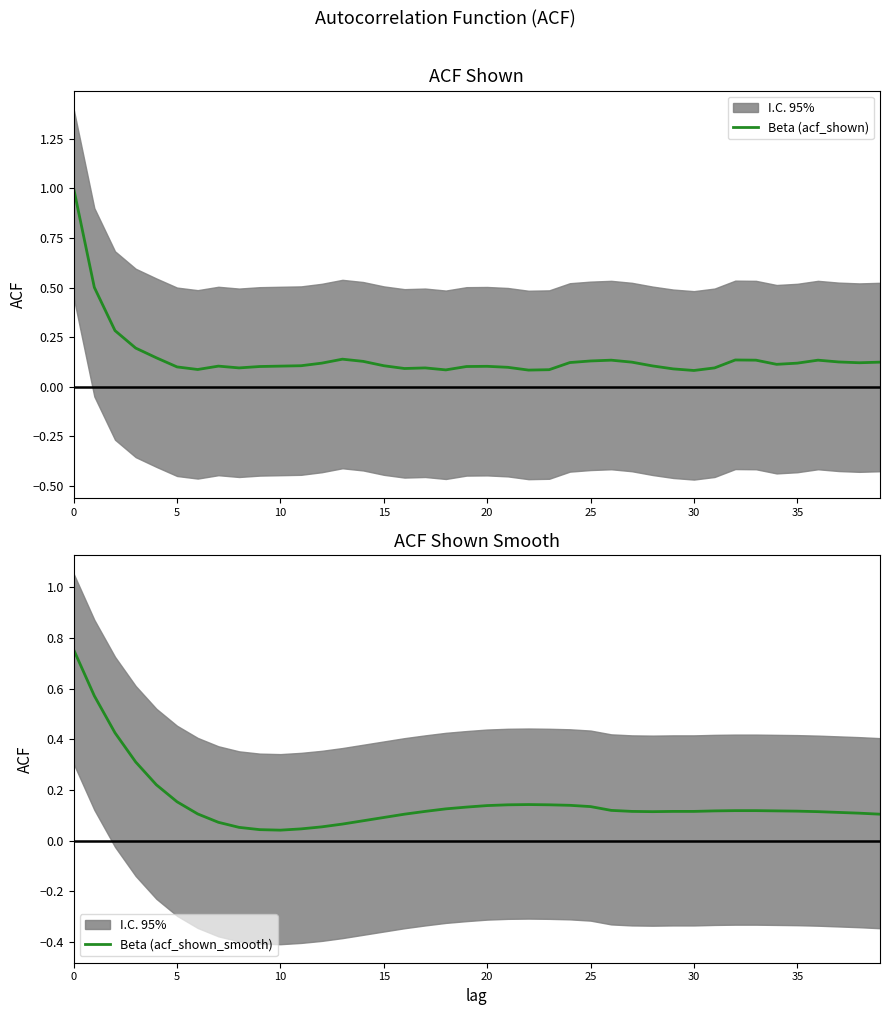

The value of Beta (acf_shown_smooth) at 10 is 0.0. True or false?

True